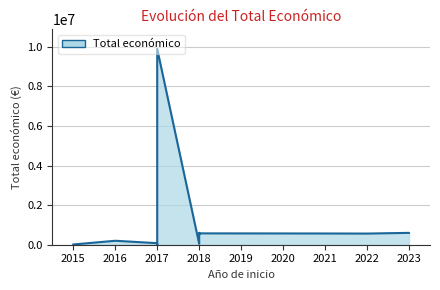

What is the sum of the values at 2016 and 2015?

212247